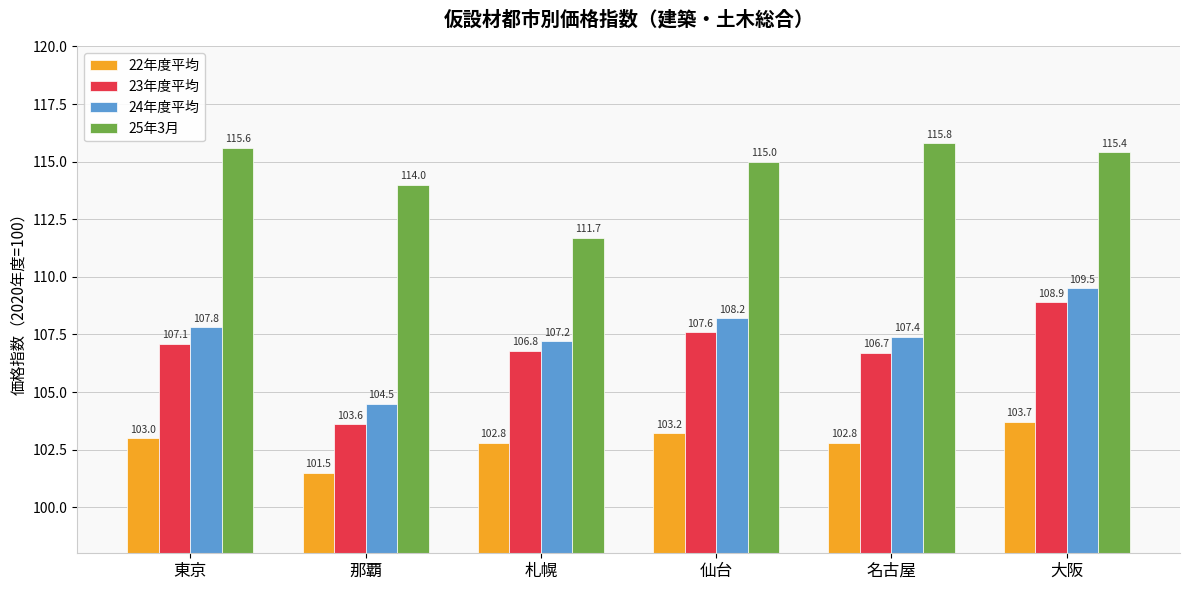

Which category has the highest value across all series?

名古屋